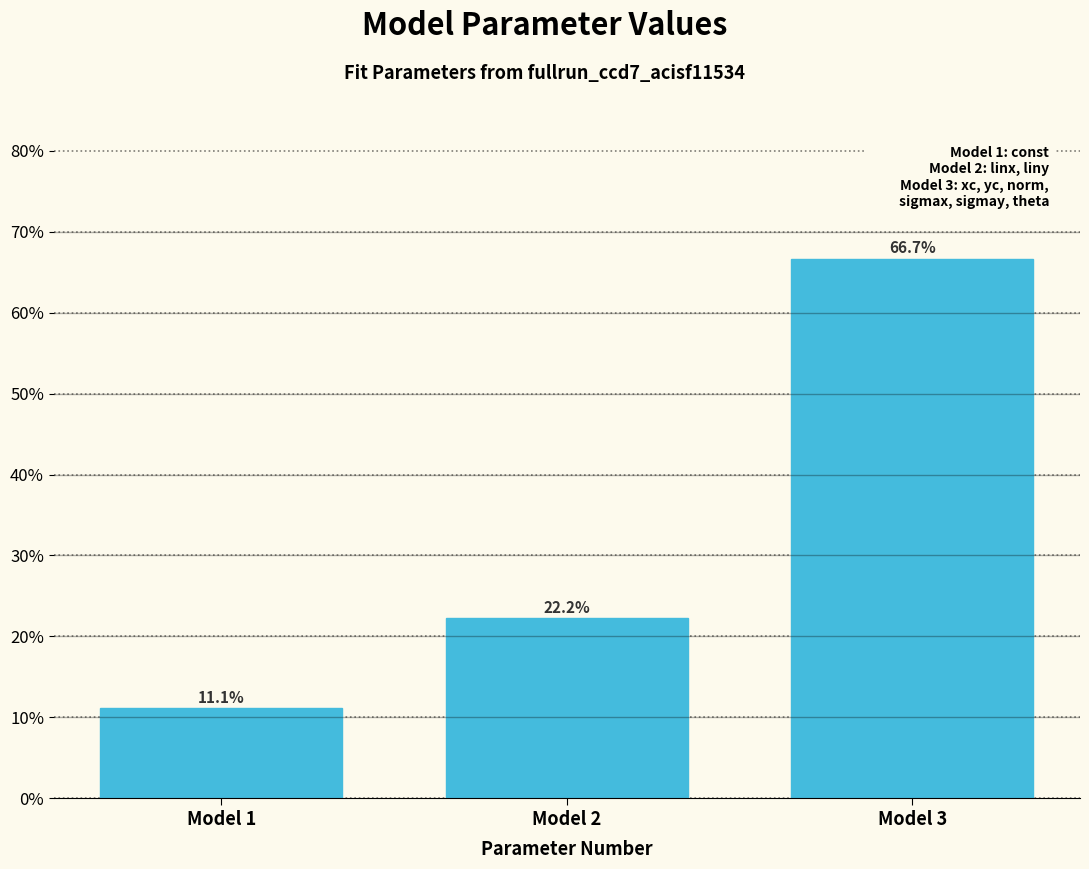

Reading right to left, extract all data points from this chart.

Model 3=66.7	Model 2=22.2	Model 1=11.1